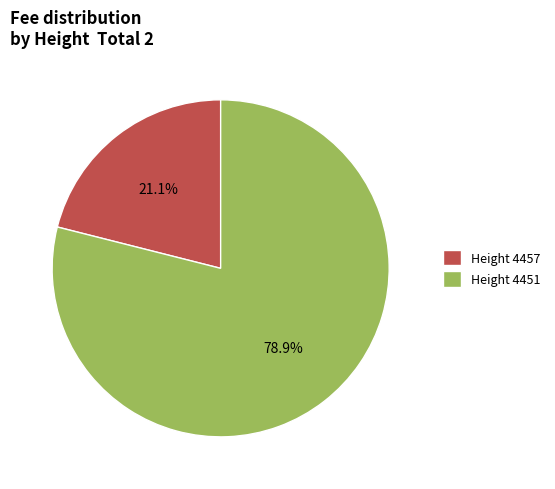

Approximately how many times larger is the value at Height 4457 compared to Height 4451?

0.3